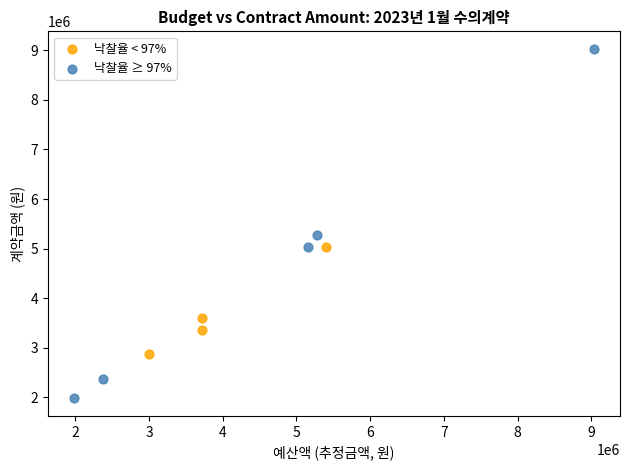

Which series has the widest spread of Y values?

낙찰율 ≥ 97%